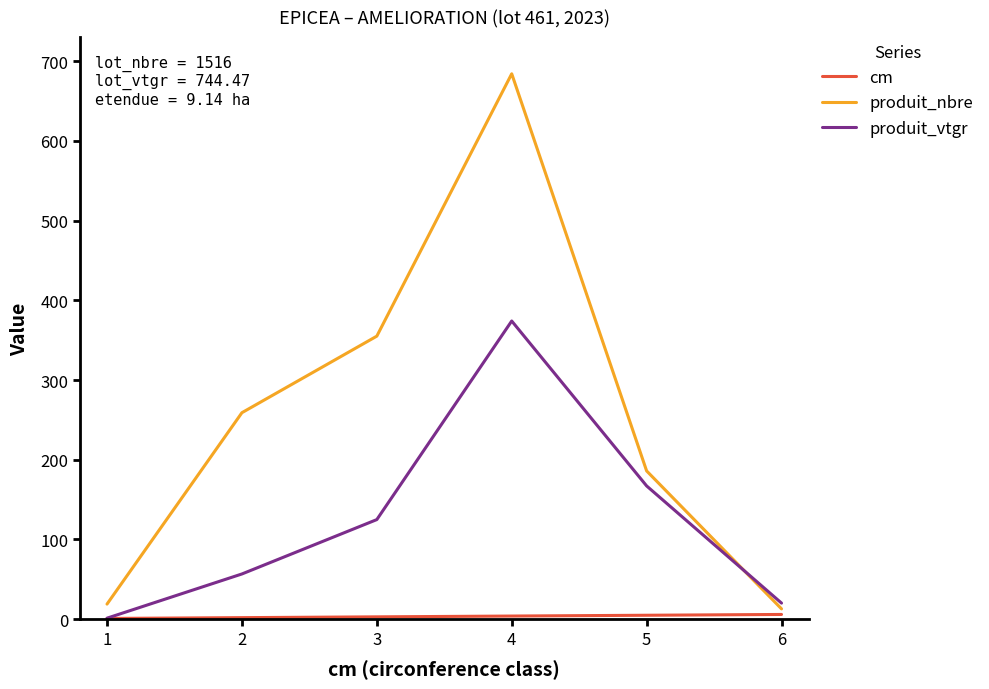

The value of produit_vtgr at 2 is 23.5. True or false?

False